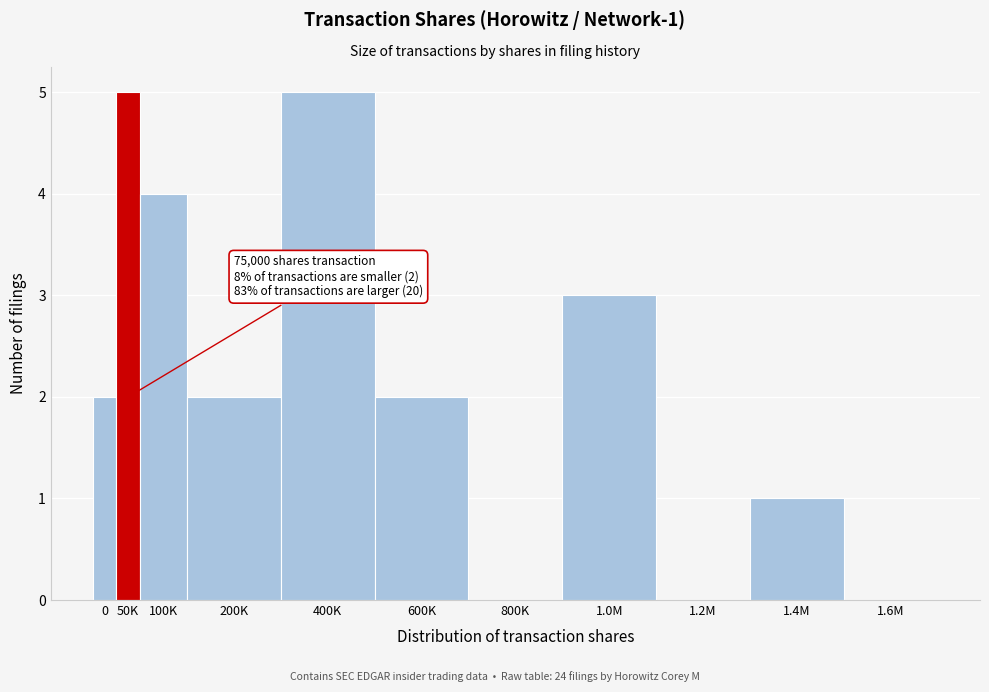

Reading right to left, list all the values displayed in this chart.

1.6M=0	1.4M=1	1.2M=0	1.0M=3	800K=0	600K=2	400K=5	200K=2	100K=4	50K=5	0=2